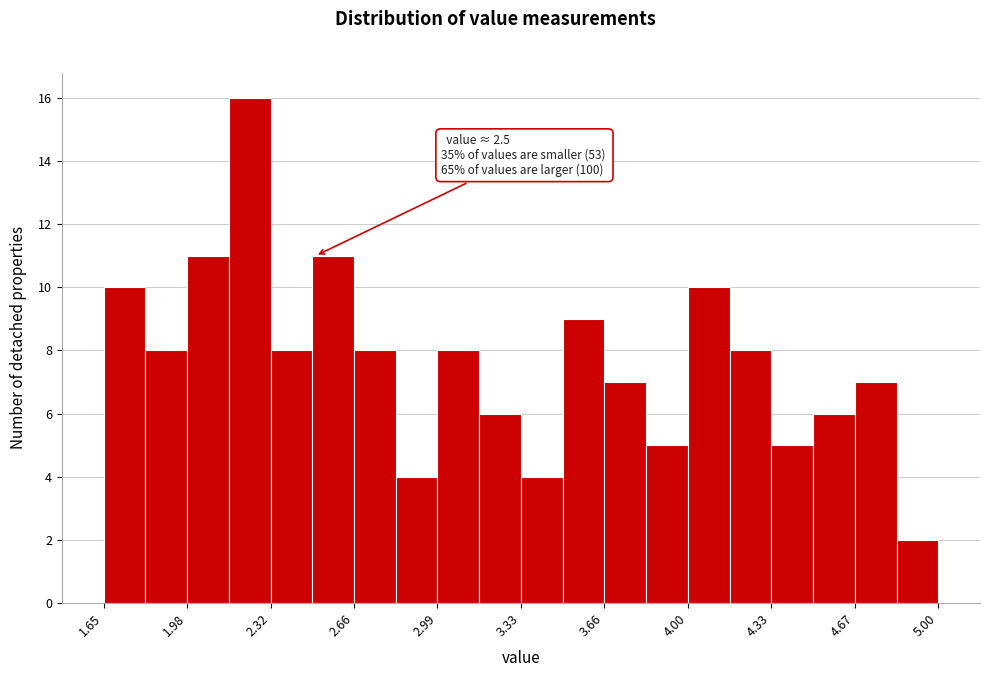

Read against the x-axis, roughly where is the centre of the tallest bar?

2.25